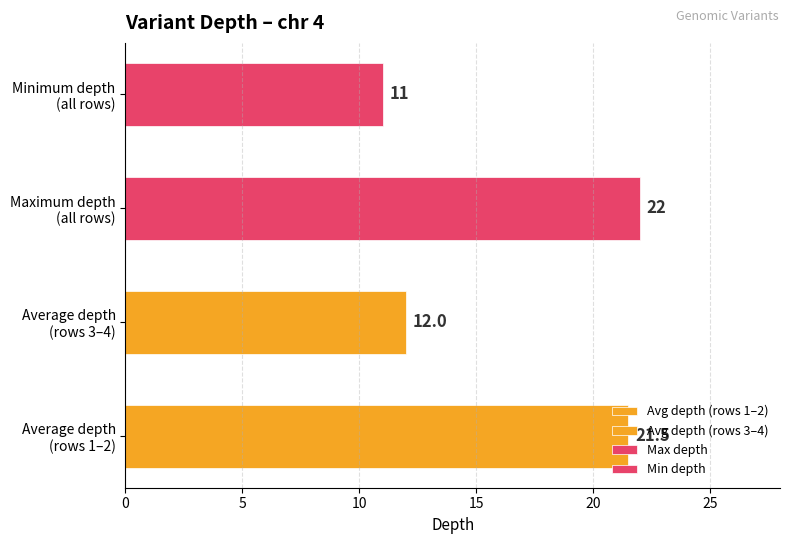

What is the greatest value displayed?

22.0